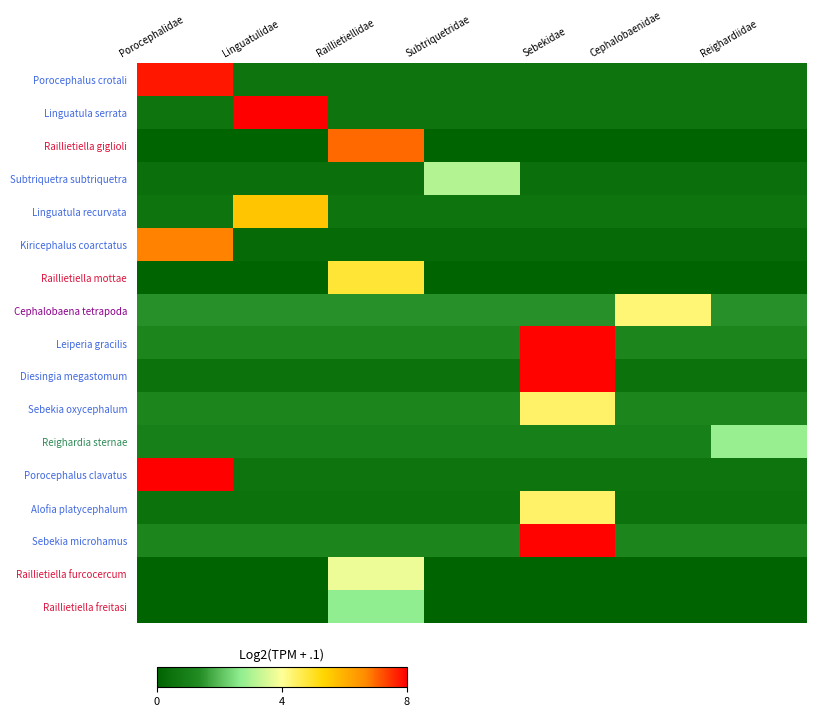

Reading left to right, extract all data points from this chart.

Porocephalus crotali: Porocephalidae=7.8	Linguatulidae=0.6	Raillietiellidae=0.6	Subtriquetridae=0.6	Sebekidae=0.6	Cephalobaenidae=0.6	Reighardiidae=0.6
Linguatula serrata: Porocephalidae=0.6	Linguatulidae=8.0	Raillietiellidae=0.6	Subtriquetridae=0.6	Sebekidae=0.6	Cephalobaenidae=0.6	Reighardiidae=0.6
Raillietiella giglioli: Porocephalidae=0.0	Linguatulidae=0.0	Raillietiellidae=7.0	Subtriquetridae=0.0	Sebekidae=0.0	Cephalobaenidae=0.0	Reighardiidae=0.0
Subtriquetra subtriquetra: Porocephalidae=0.5	Linguatulidae=0.5	Raillietiellidae=0.5	Subtriquetridae=3.1	Sebekidae=0.5	Cephalobaenidae=0.5	Reighardiidae=0.5
Linguatula recurvata: Porocephalidae=0.6	Linguatulidae=5.6	Raillietiellidae=0.6	Subtriquetridae=0.6	Sebekidae=0.6	Cephalobaenidae=0.6	Reighardiidae=0.6
Kiricephalus coarctatus: Porocephalidae=6.7	Linguatulidae=0.3	Raillietiellidae=0.3	Subtriquetridae=0.3	Sebekidae=0.3	Cephalobaenidae=0.3	Reighardiidae=0.3
Raillietiella mottae: Porocephalidae=0.0	Linguatulidae=0.0	Raillietiellidae=4.9	Subtriquetridae=0.0	Sebekidae=0.0	Cephalobaenidae=0.0	Reighardiidae=0.0
Cephalobaena tetrapoda: Porocephalidae=1.4	Linguatulidae=1.4	Raillietiellidae=1.4	Subtriquetridae=1.4	Sebekidae=1.4	Cephalobaenidae=4.3	Reighardiidae=1.4
Leiperia gracilis: Porocephalidae=1.2	Linguatulidae=1.2	Raillietiellidae=1.2	Subtriquetridae=1.2	Sebekidae=7.9	Cephalobaenidae=1.2	Reighardiidae=1.2
Diesingia megastomum: Porocephalidae=0.5	Linguatulidae=0.5	Raillietiellidae=0.5	Subtriquetridae=0.5	Sebekidae=7.9	Cephalobaenidae=0.5	Reighardiidae=0.5
Sebekia oxycephalum: Porocephalidae=1.2	Linguatulidae=1.2	Raillietiellidae=1.2	Subtriquetridae=1.2	Sebekidae=4.4	Cephalobaenidae=1.2	Reighardiidae=1.2
Reighardia sternae: Porocephalidae=1.0	Linguatulidae=1.0	Raillietiellidae=1.0	Subtriquetridae=1.0	Sebekidae=1.0	Cephalobaenidae=1.0	Reighardiidae=2.8
Porocephalus clavatus: Porocephalidae=8.0	Linguatulidae=0.6	Raillietiellidae=0.6	Subtriquetridae=0.6	Sebekidae=0.6	Cephalobaenidae=0.6	Reighardiidae=0.6
Alofia platycephalum: Porocephalidae=0.5	Linguatulidae=0.5	Raillietiellidae=0.5	Subtriquetridae=0.5	Sebekidae=4.4	Cephalobaenidae=0.5	Reighardiidae=0.5
Sebekia microhamus: Porocephalidae=1.2	Linguatulidae=1.2	Raillietiellidae=1.2	Subtriquetridae=1.2	Sebekidae=7.9	Cephalobaenidae=1.2	Reighardiidae=1.2
Raillietiella furcocercum: Porocephalidae=0.0	Linguatulidae=0.0	Raillietiellidae=3.8	Subtriquetridae=0.0	Sebekidae=0.0	Cephalobaenidae=0.0	Reighardiidae=0.0
Raillietiella freitasi: Porocephalidae=0.0	Linguatulidae=0.0	Raillietiellidae=2.7	Subtriquetridae=0.0	Sebekidae=0.0	Cephalobaenidae=0.0	Reighardiidae=0.0